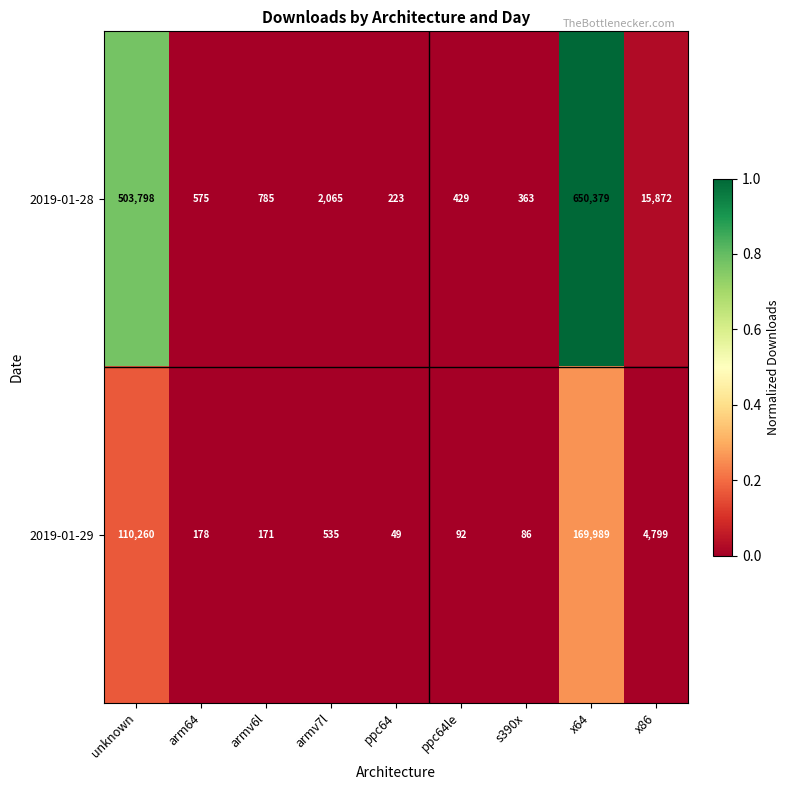

Is it true that 2019-01-29 equals 124 at s390x?

False